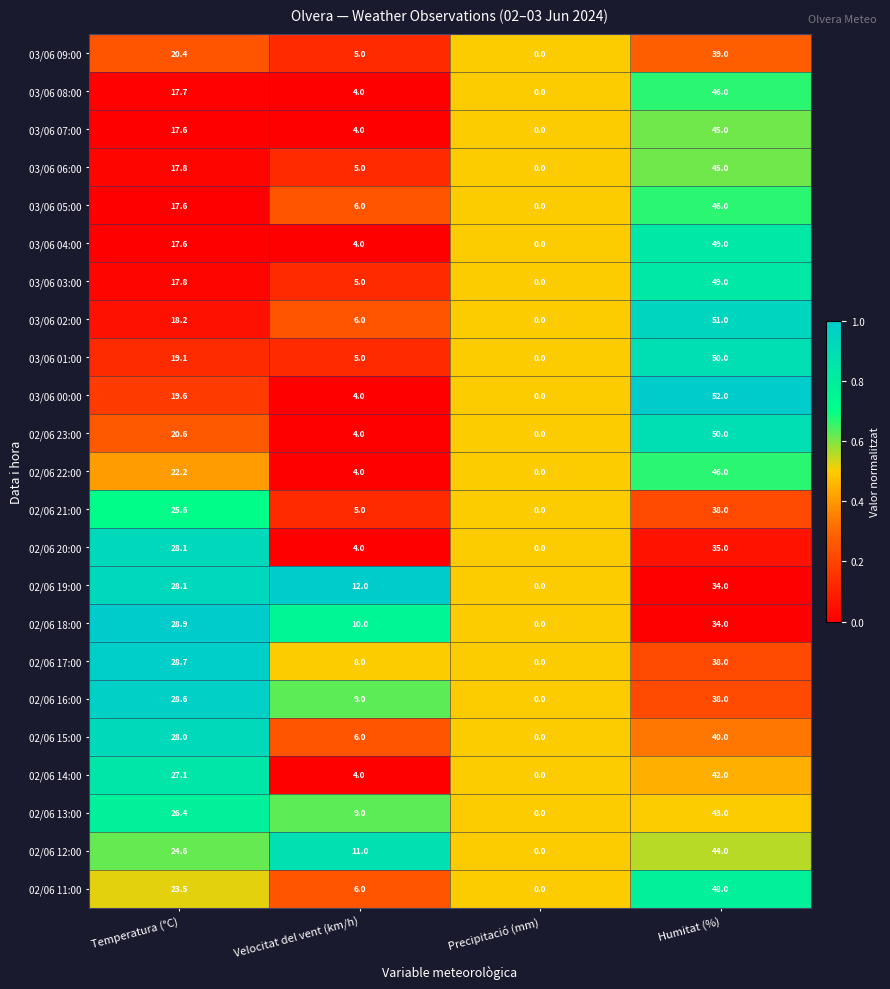

What is the difference between the 03/06 01:00 values at Humitat (%) and Precipitació (mm)?

50.0